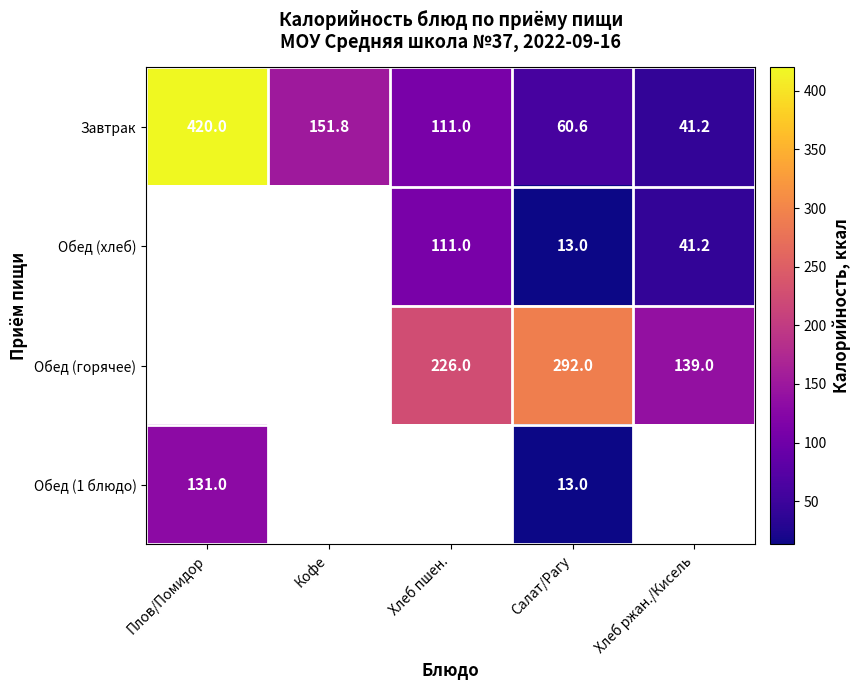

What is the sum of the Обед (хлеб) values at Салат/Рагу and Хлеб пшен.?

124.0